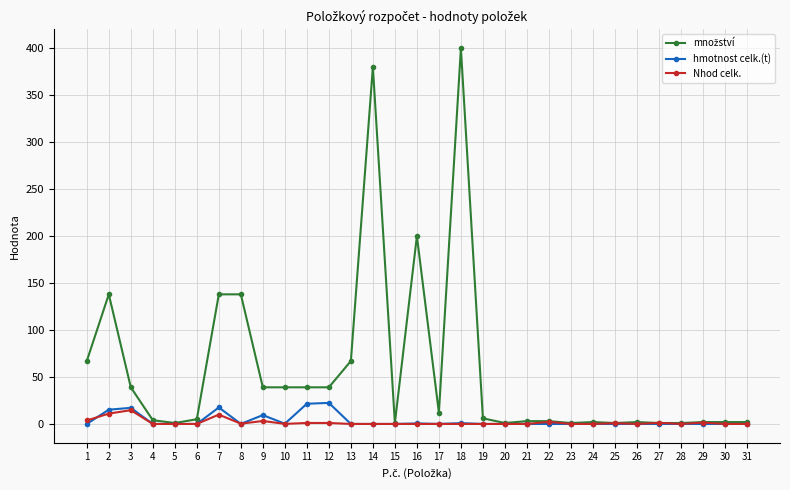

What is the maximum value shown in the chart?

400.0